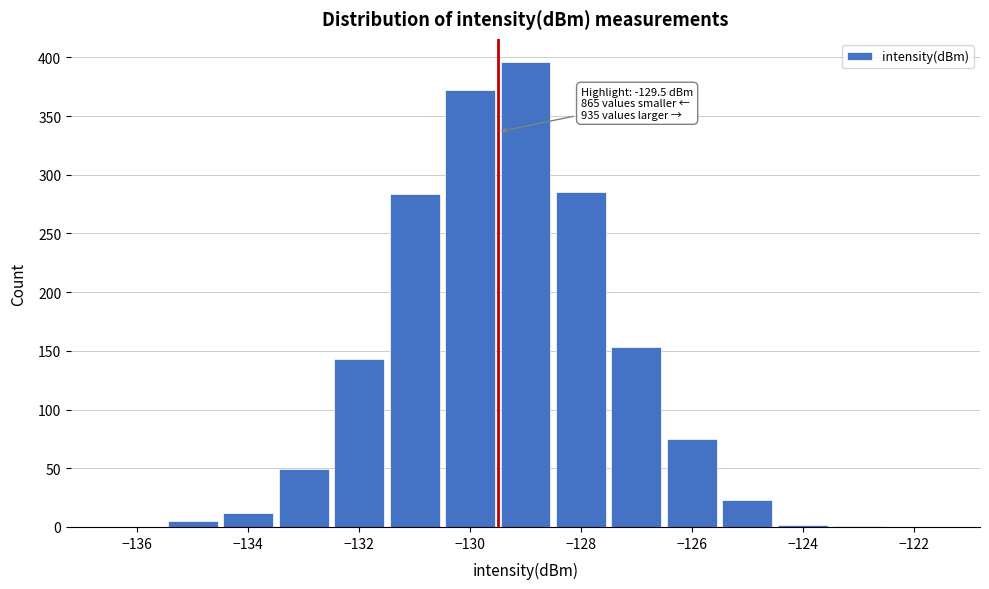

Which range on the x-axis has the tallest bar?

-129.5 to -128.5